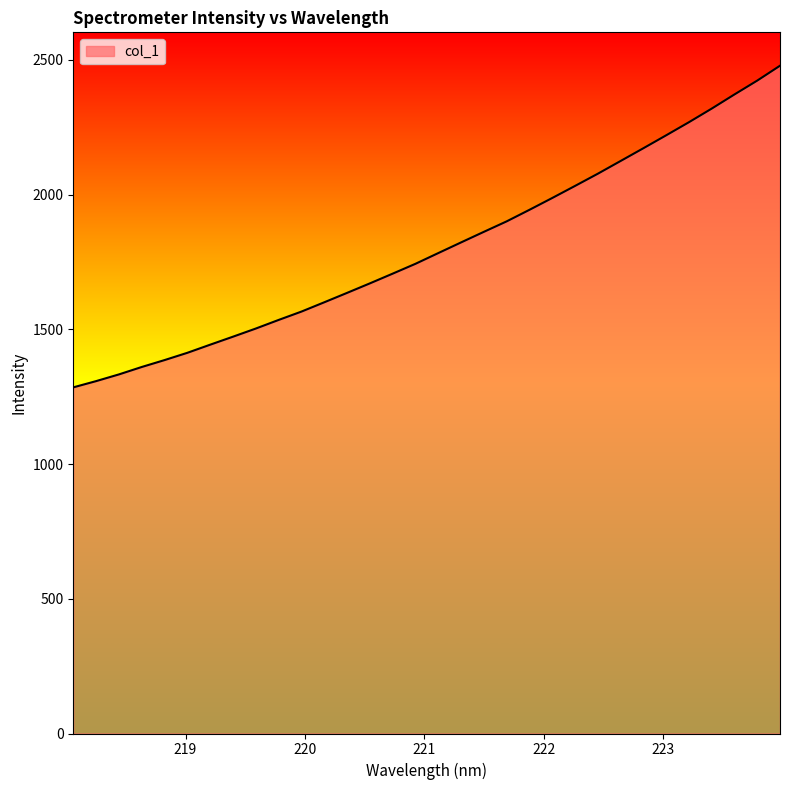

What is the minimum value shown in the chart?

1284.7